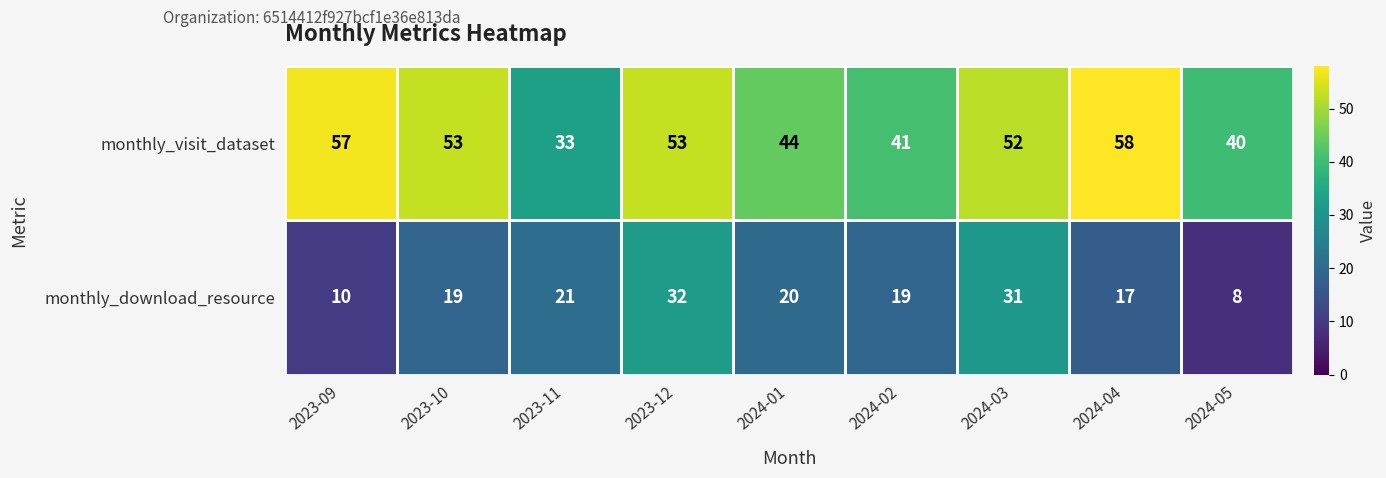

True or false: monthly_visit_dataset has a value of 57 at 2023-09.

True